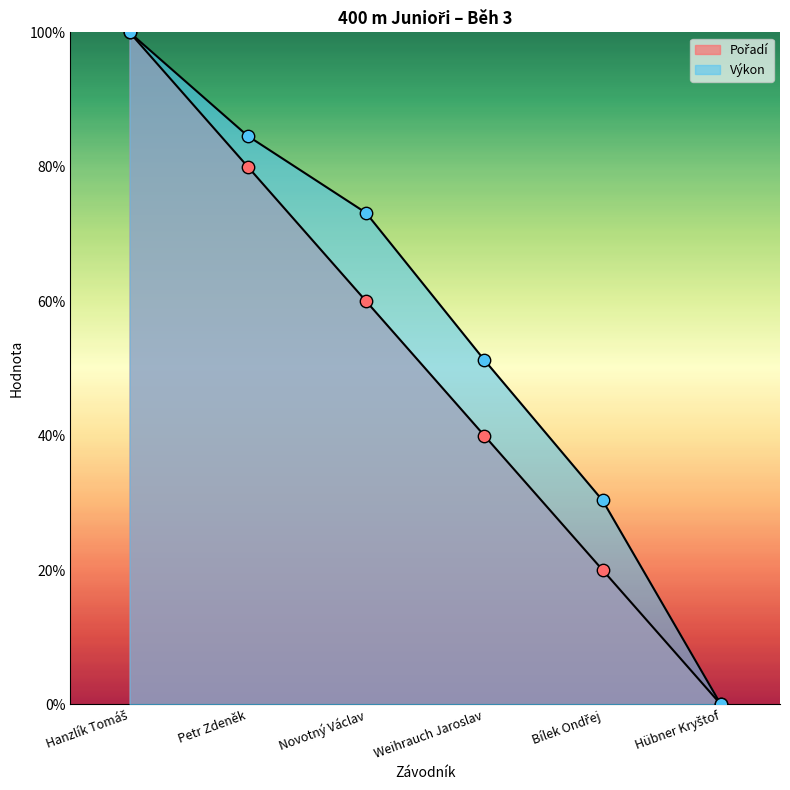

At which category is the sum across all series the highest?

Hanzlík Tomáš